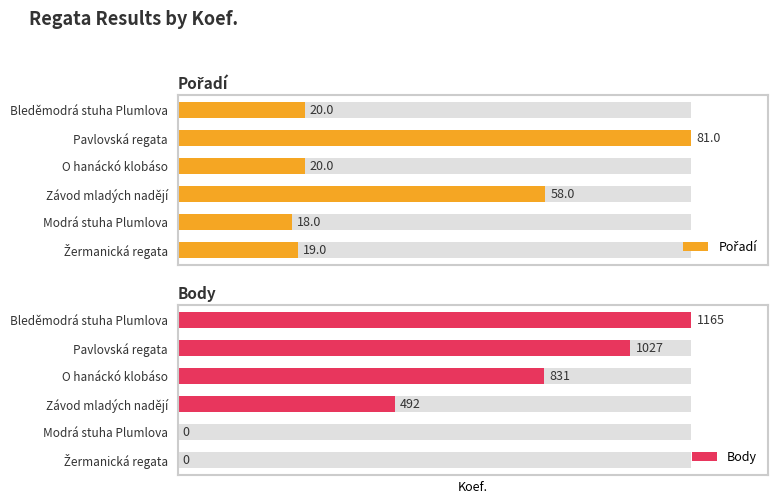

How many groups of bars are there?

6